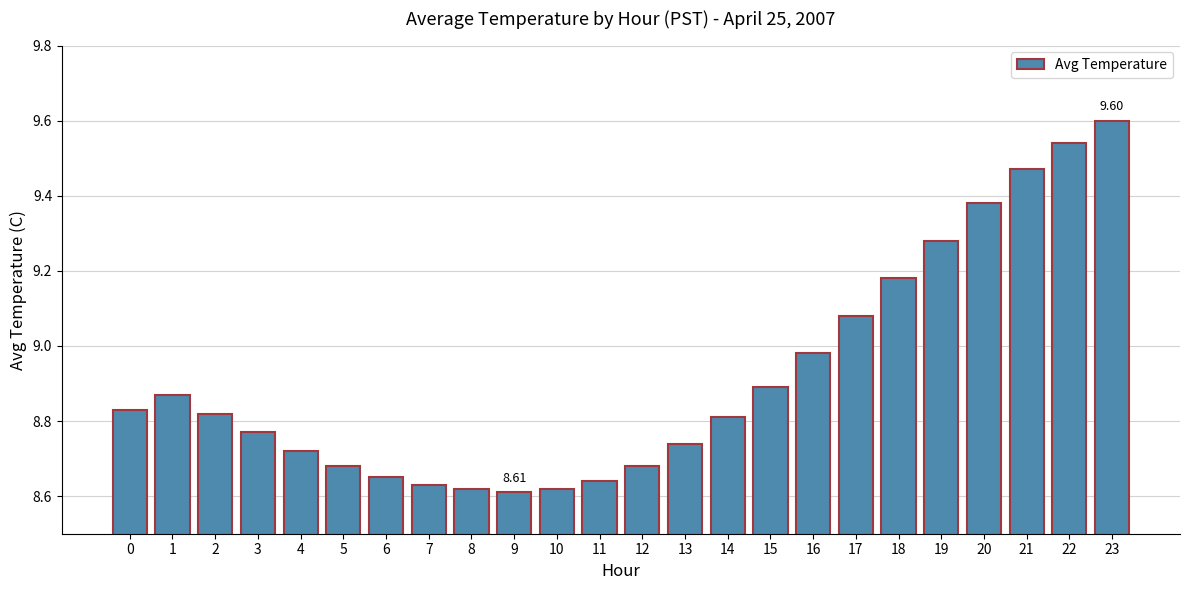

The chart shows a value of 11.5 at 12. True or false?

False